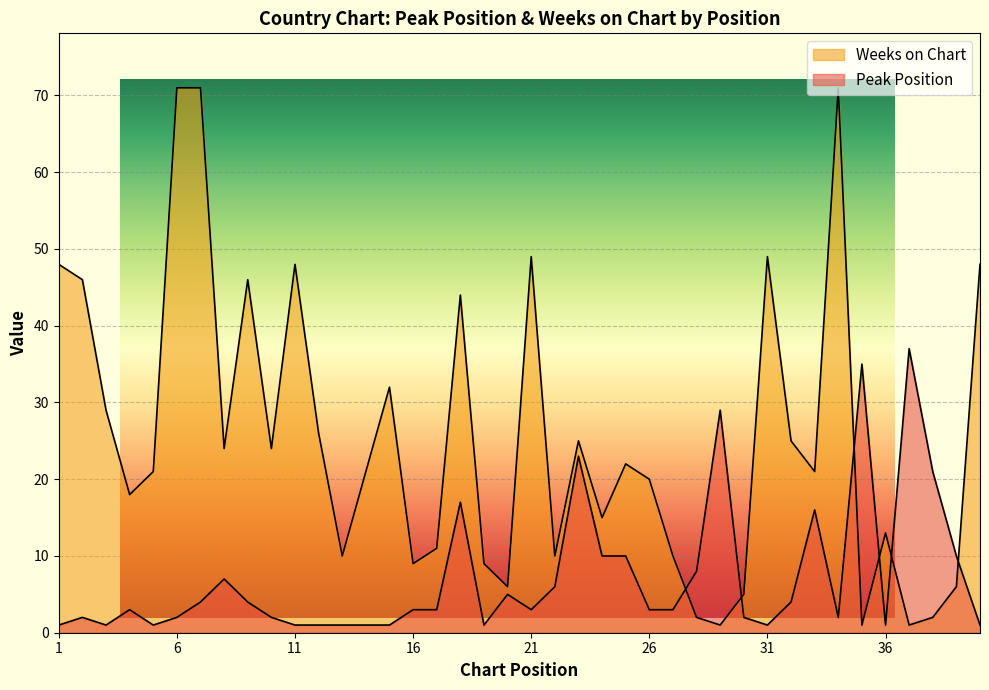

What is the spread (max minus min) of values at 32?

21